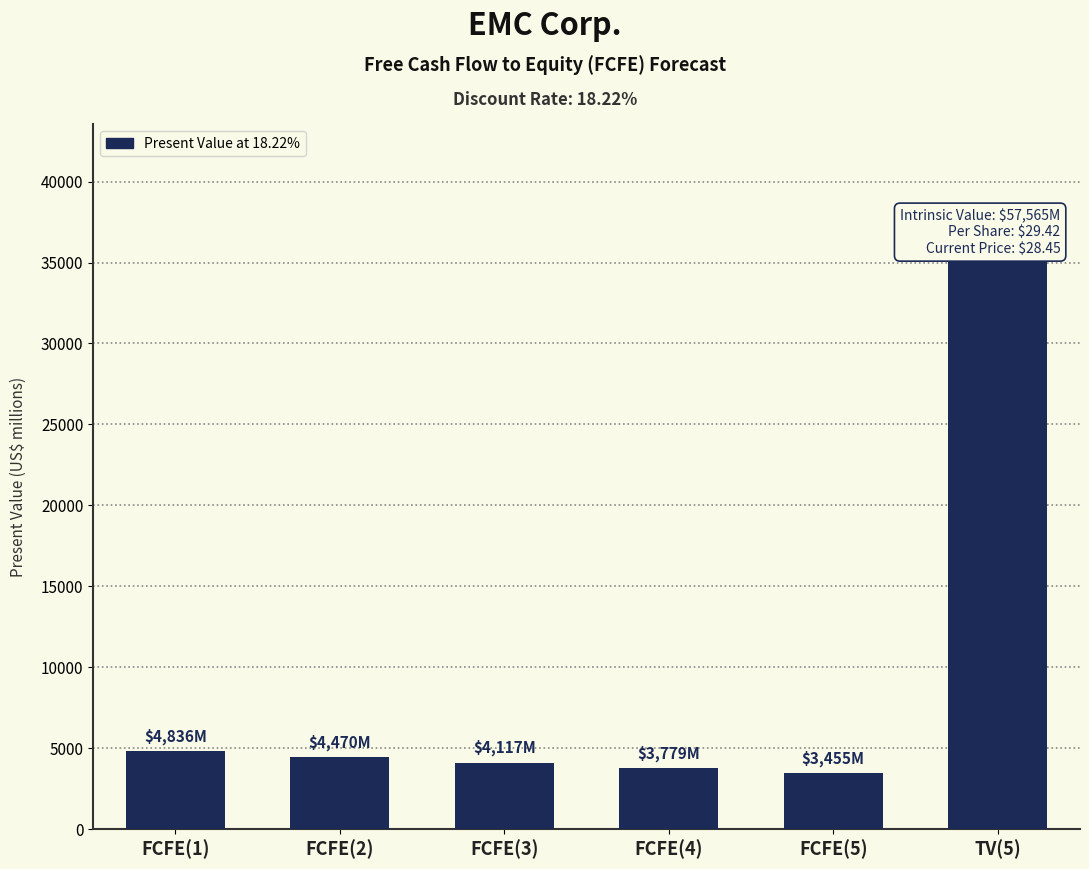

Between TV(5) and FCFE(1), which is larger?

TV(5)